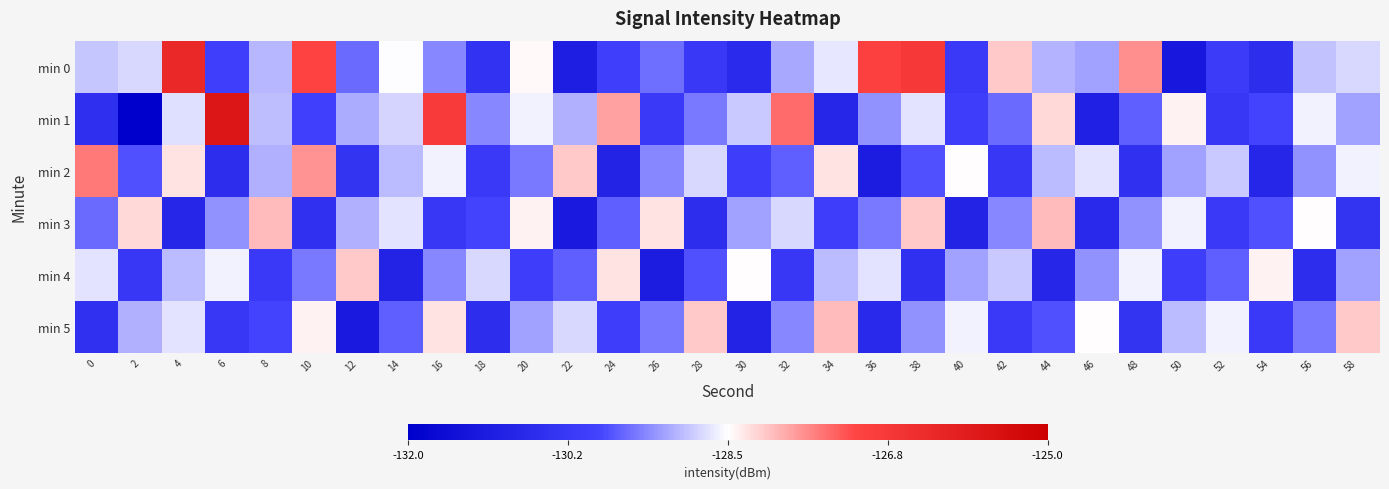

List the series in order of their peak value, lowest first.

min 4, min 3, min 5, min 2, min 0, min 1